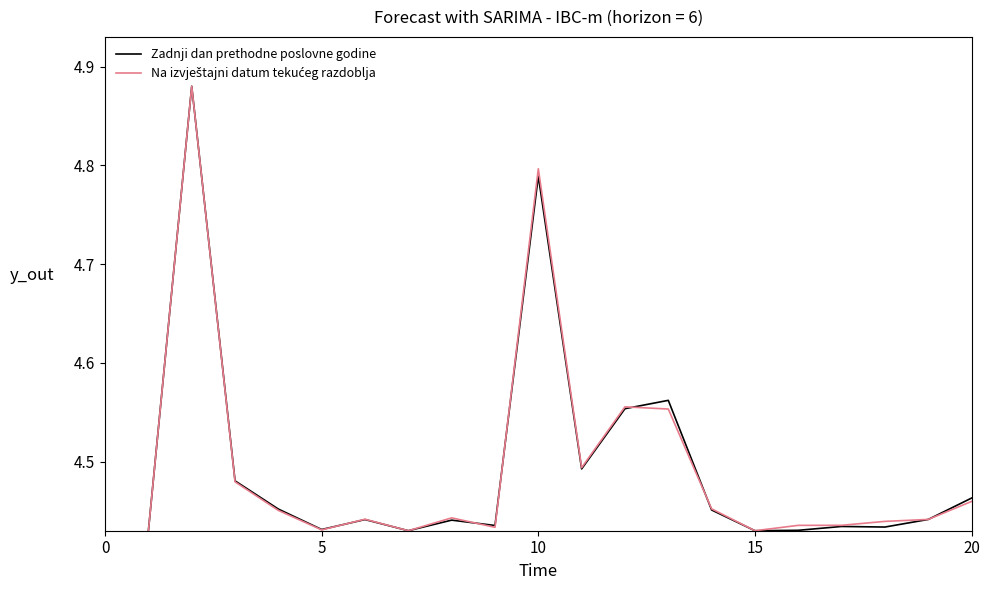

What is the maximum value for Zadnji dan prethodne poslovne godine?

4.9